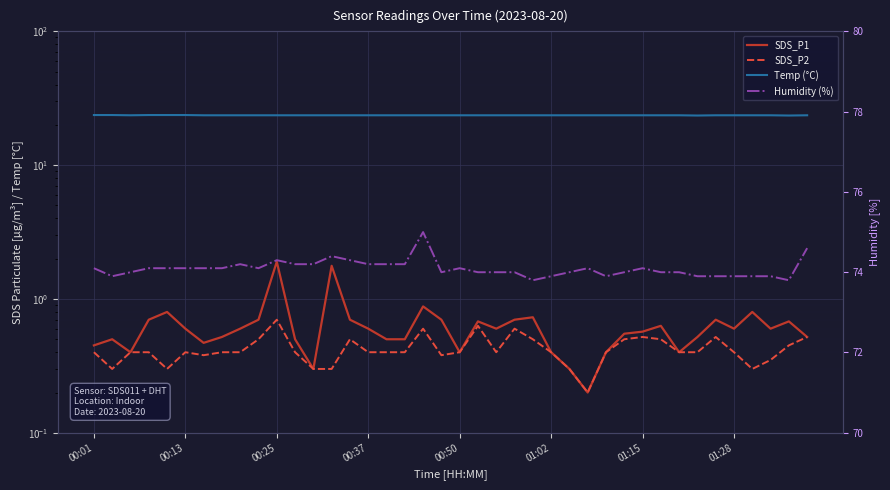

Which series changed the most between 01:02 and 14?

Humidity (%)